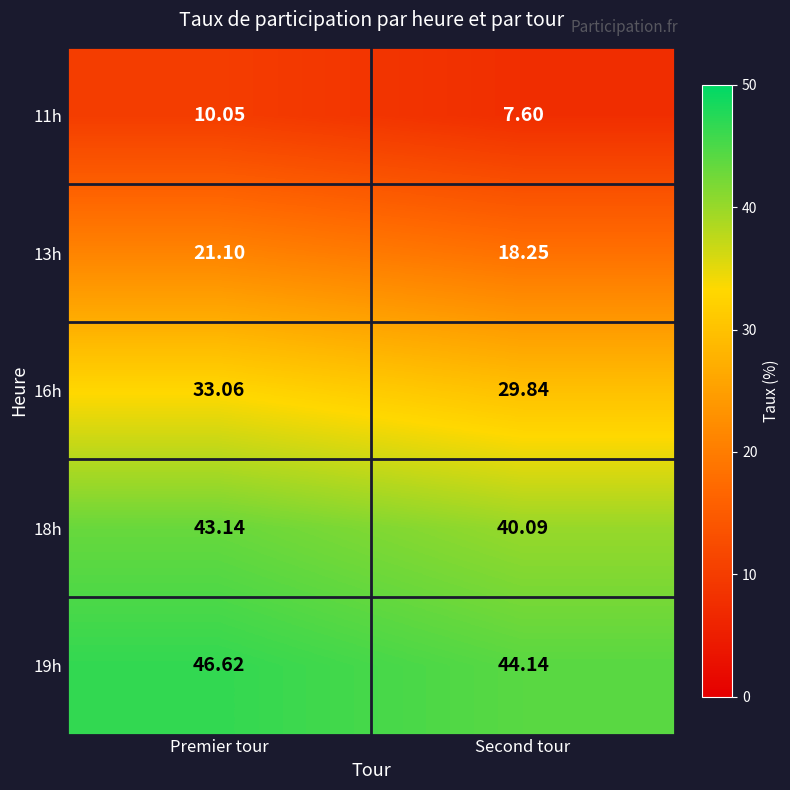

What is the smallest value displayed?

7.6